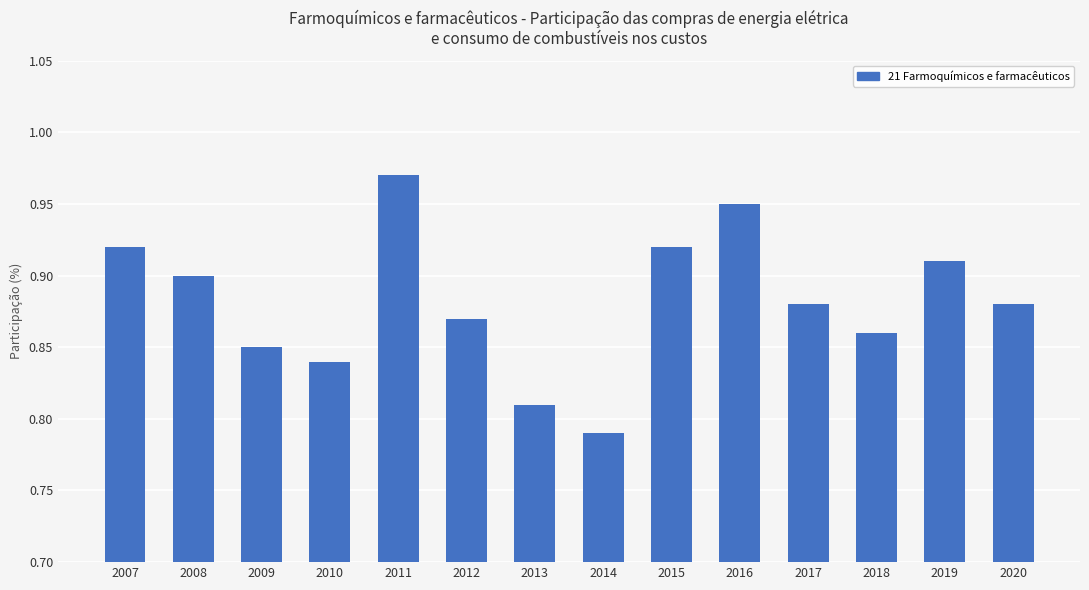

What is the sum of the values at 2018 and 2011?

1.8